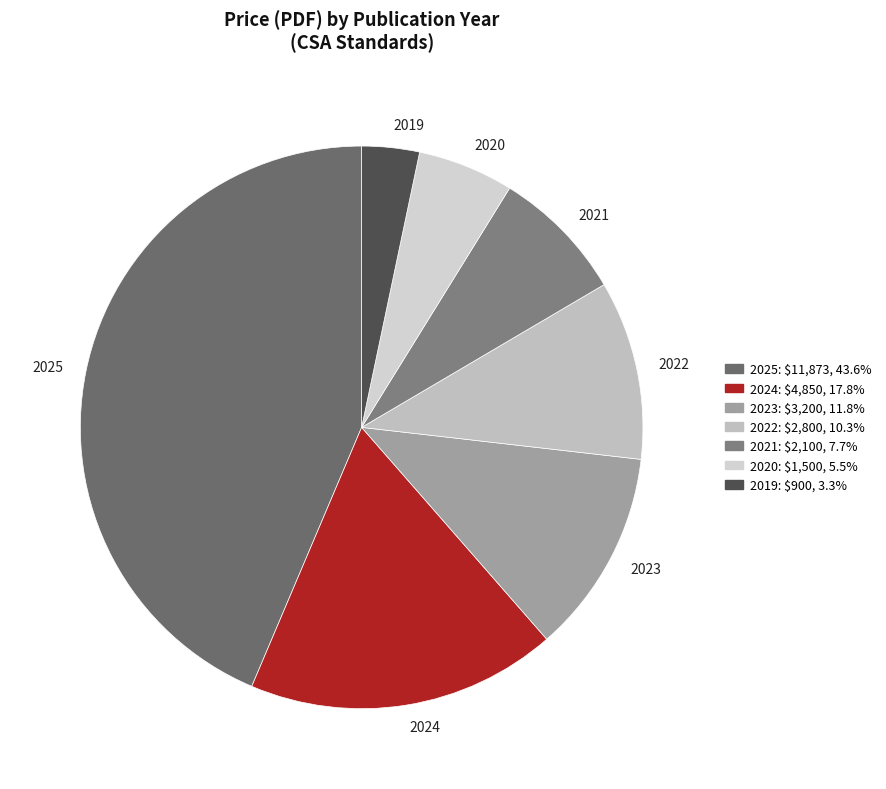

Combined, do 2019 and 2020 account for over 50%?

No